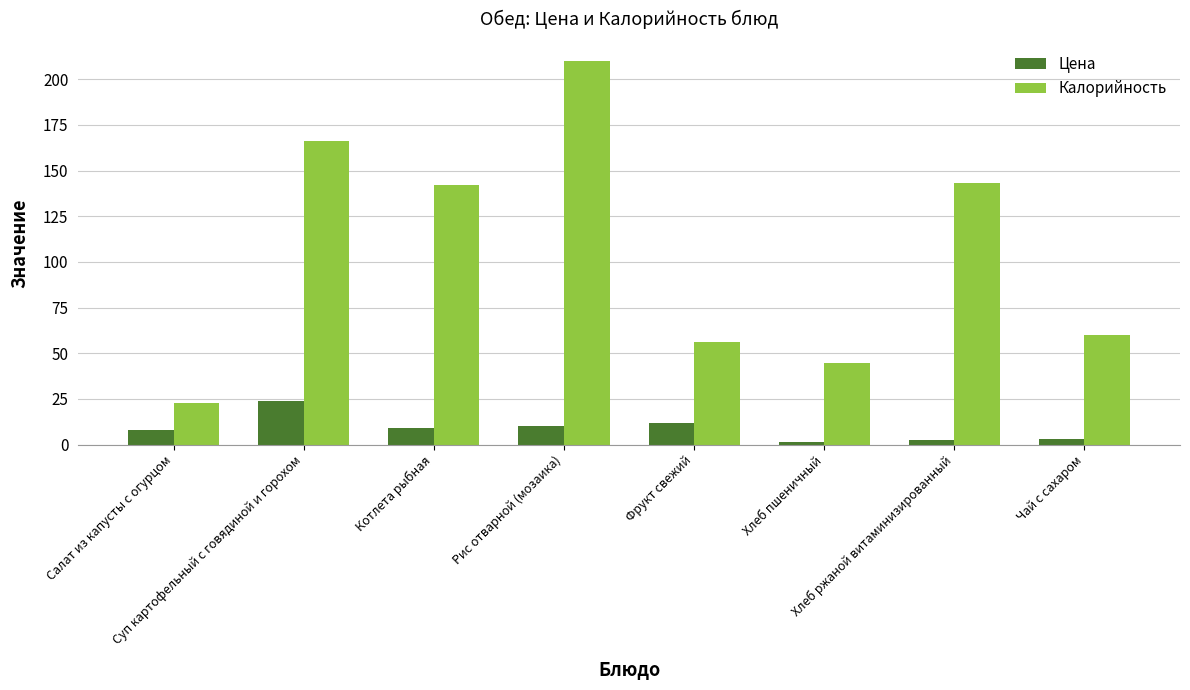

What is the label of the 3rd bar from the left?

Котлета рыбная